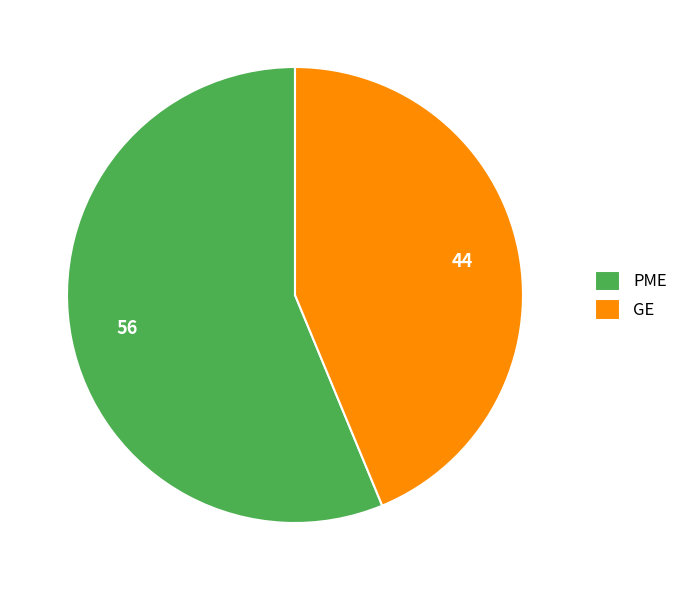

Does any single category account for the majority?

Yes